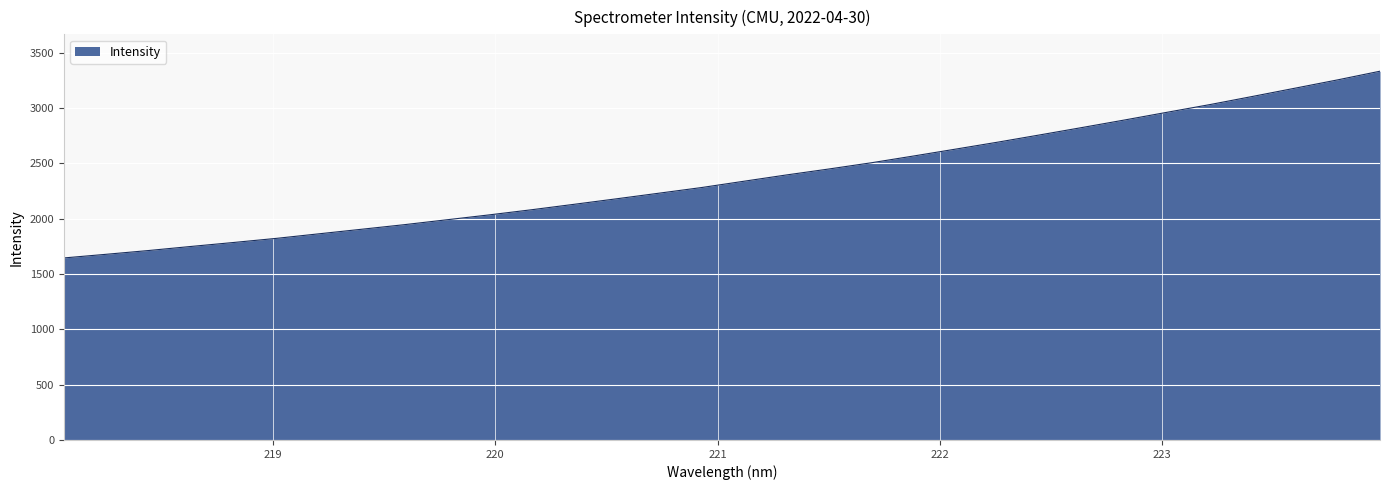

What is the greatest value displayed?

3331.5